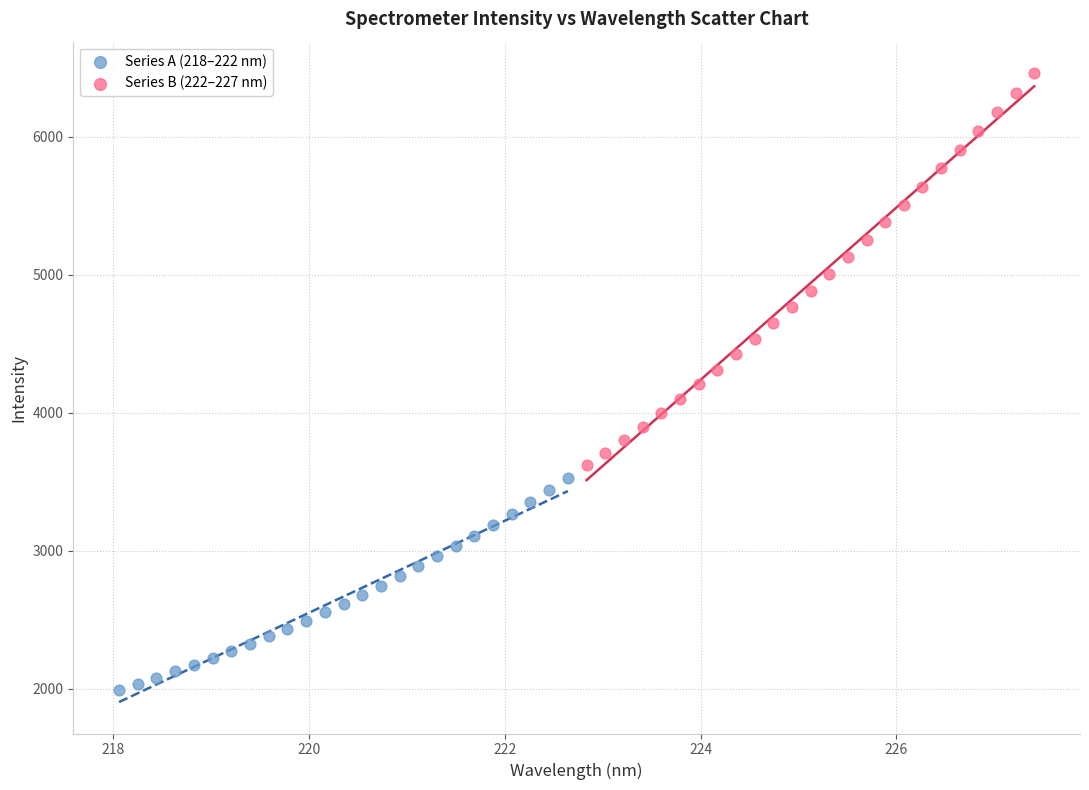

What are all the series names shown in the legend?

Series A (218–222 nm), Series B (222–227 nm)